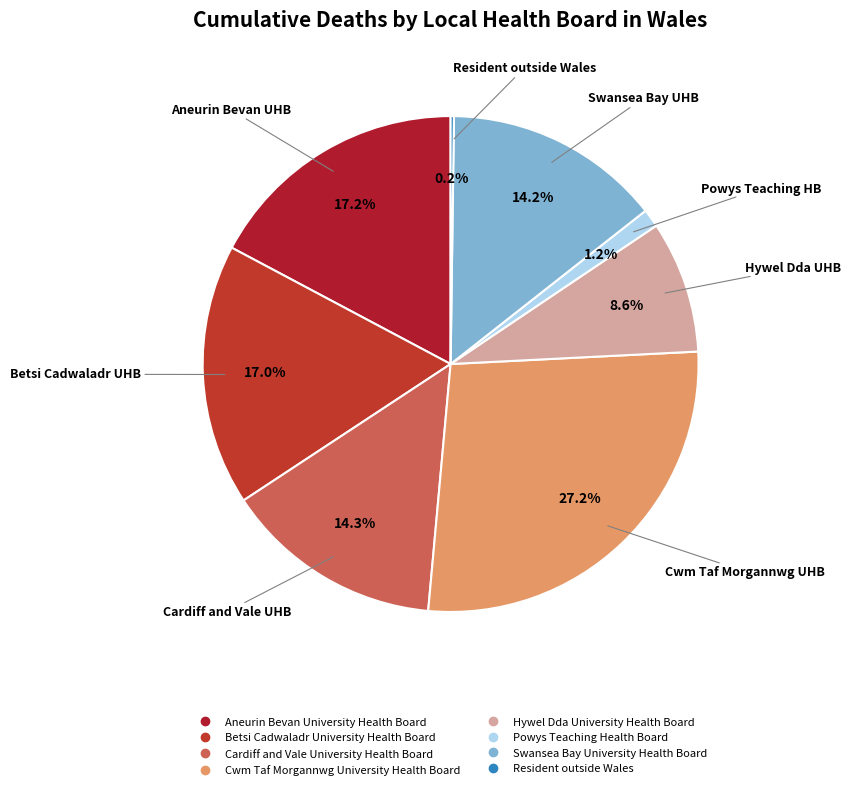

How many segments does this pie chart have?

8